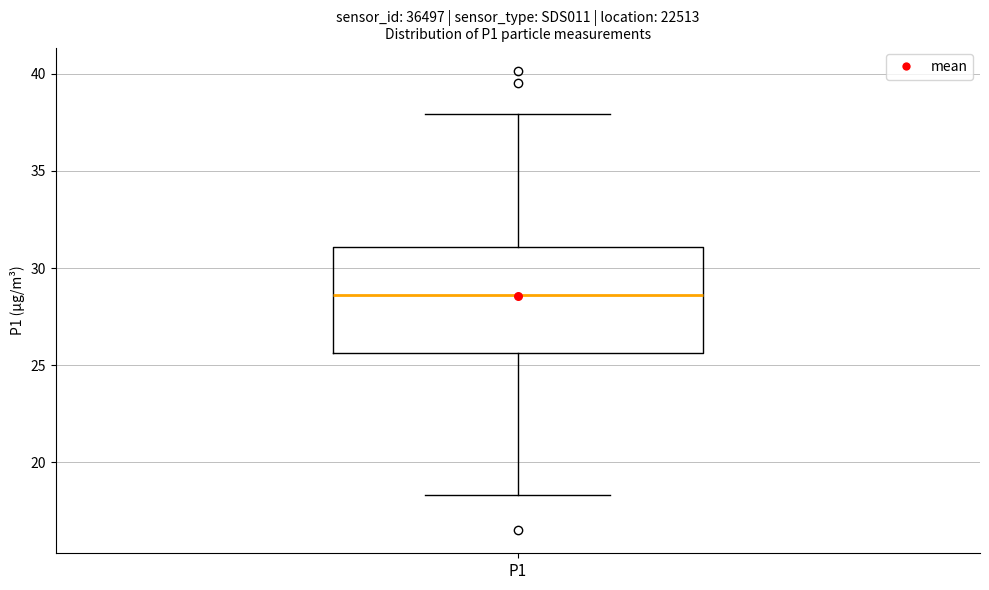

Transcribe this box plot: give where the median line is, the range the box spans, and where the two whiskers end, as read against the y-axis. The values are not printed on the chart, so give them approximately, as read against the axis.

median 28.5, box 25.5 to 31.0, whiskers 18.5 to 38.0